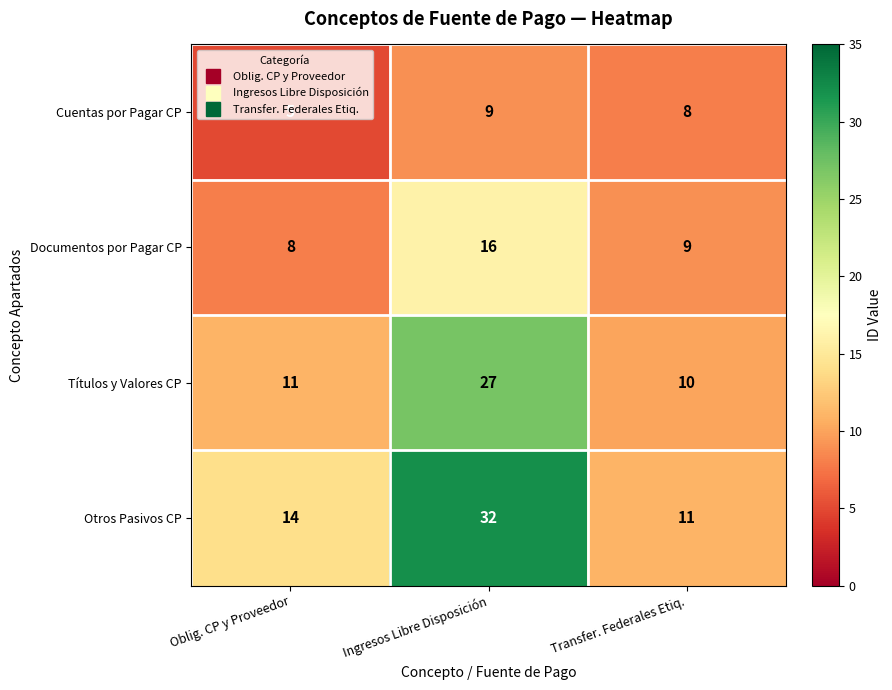

Which series has the largest range (max minus min)?

Otros Pasivos CP